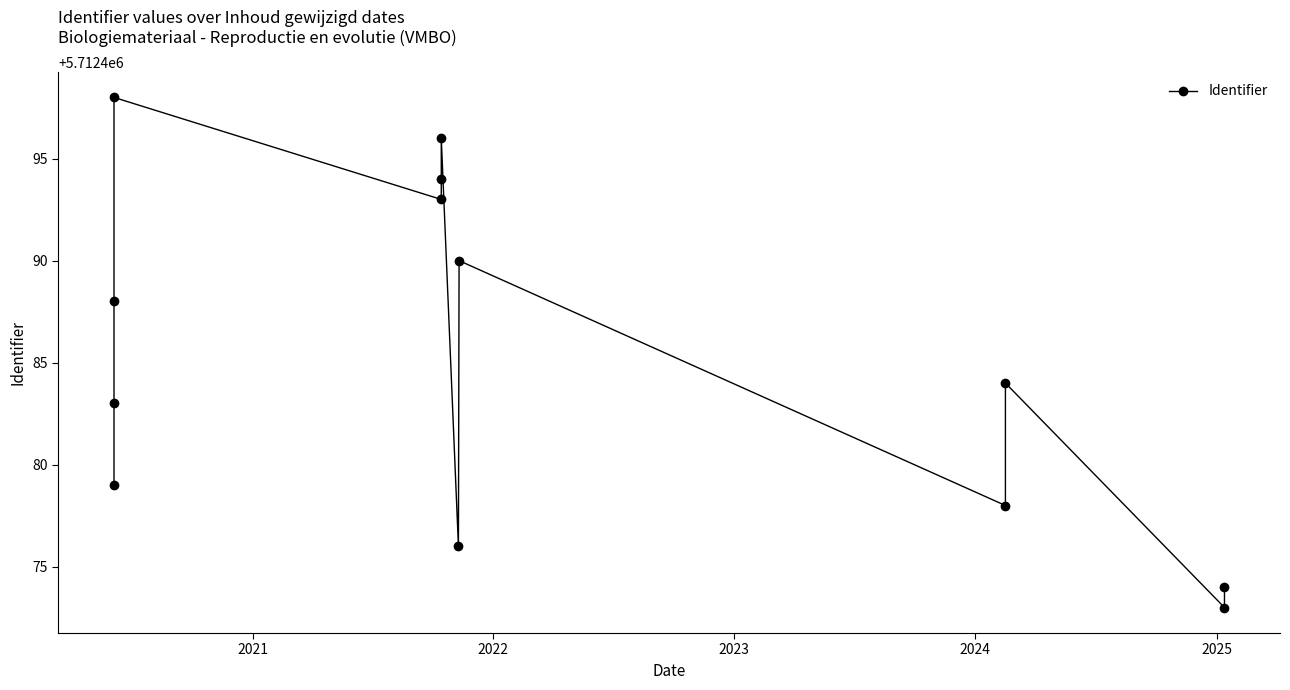

What is the difference between the maximum and minimum values?

25